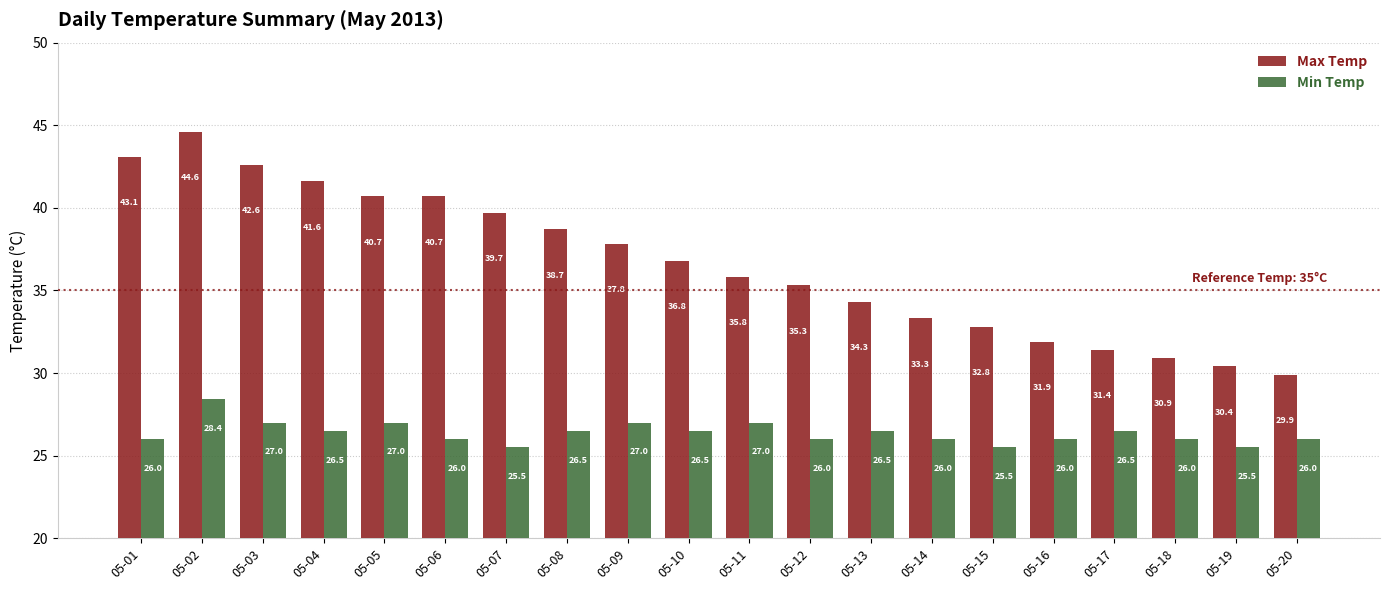

At which category is the sum across all series the highest?

05-02